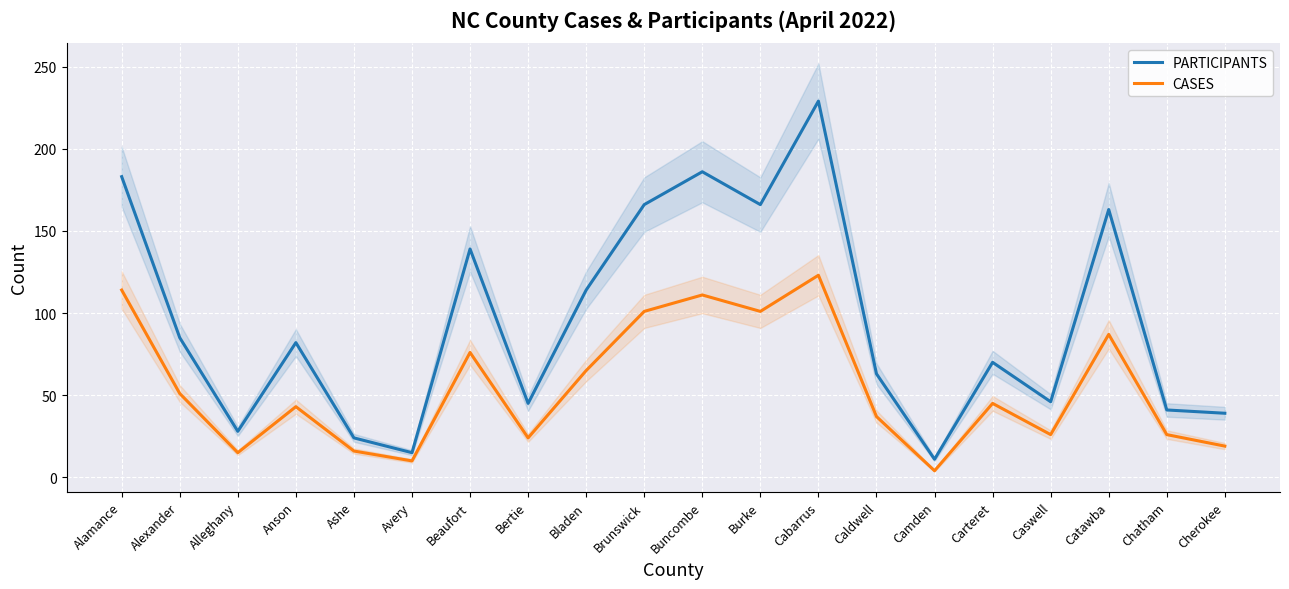

At which category does the chart reach its peak across all series?

Cabarrus